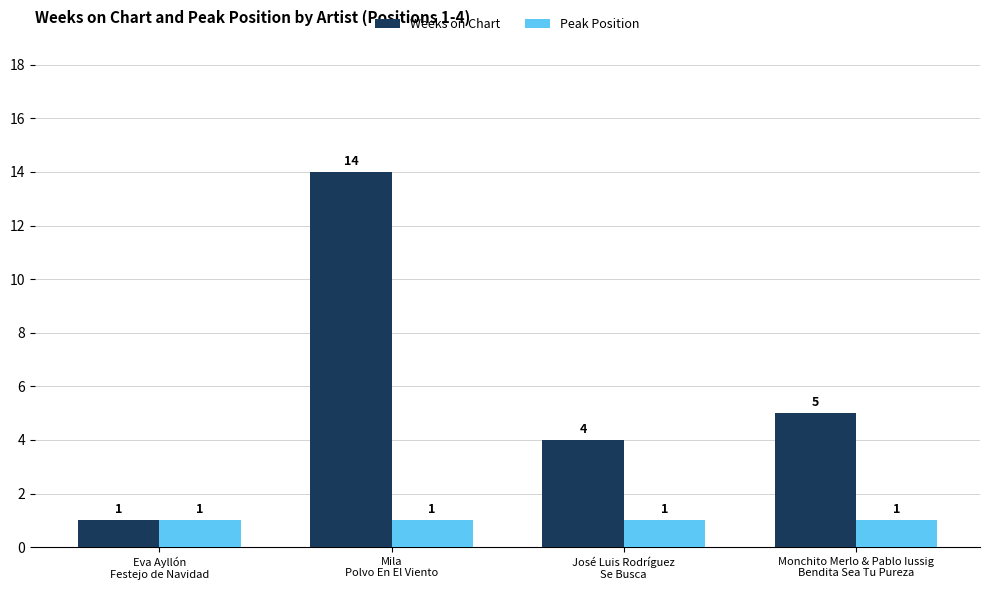

Which series has the largest total across all categories?

Weeks on Chart